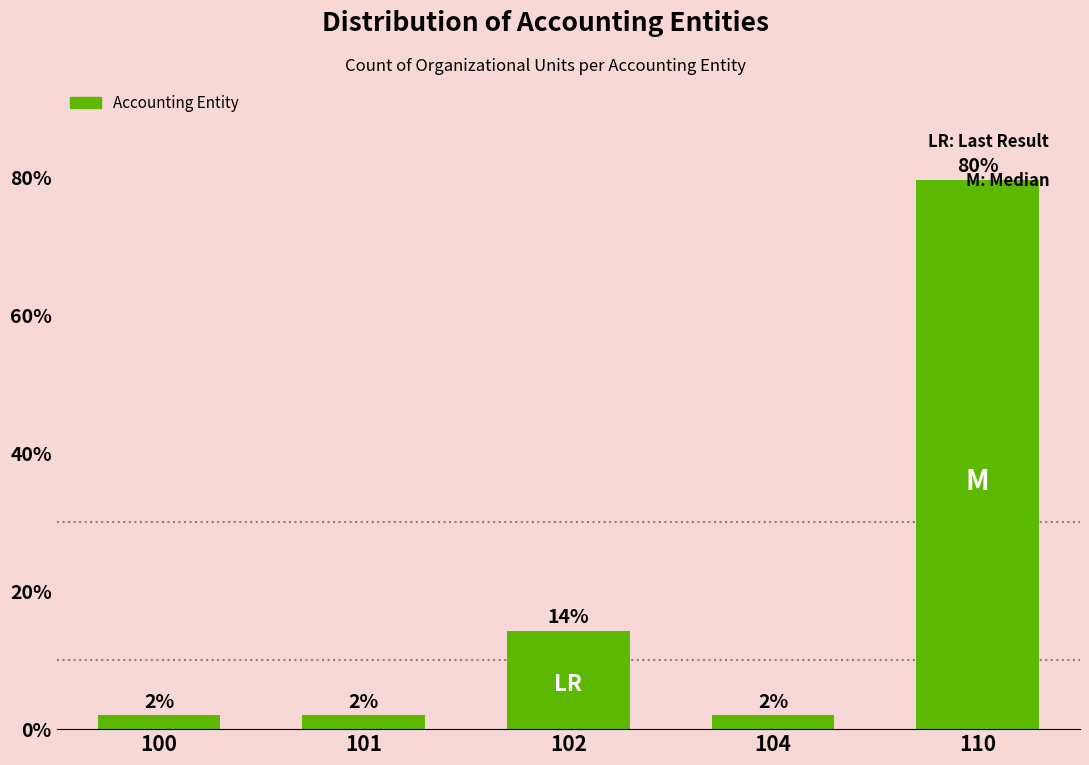

Where is the data nearest to the value 40?

102